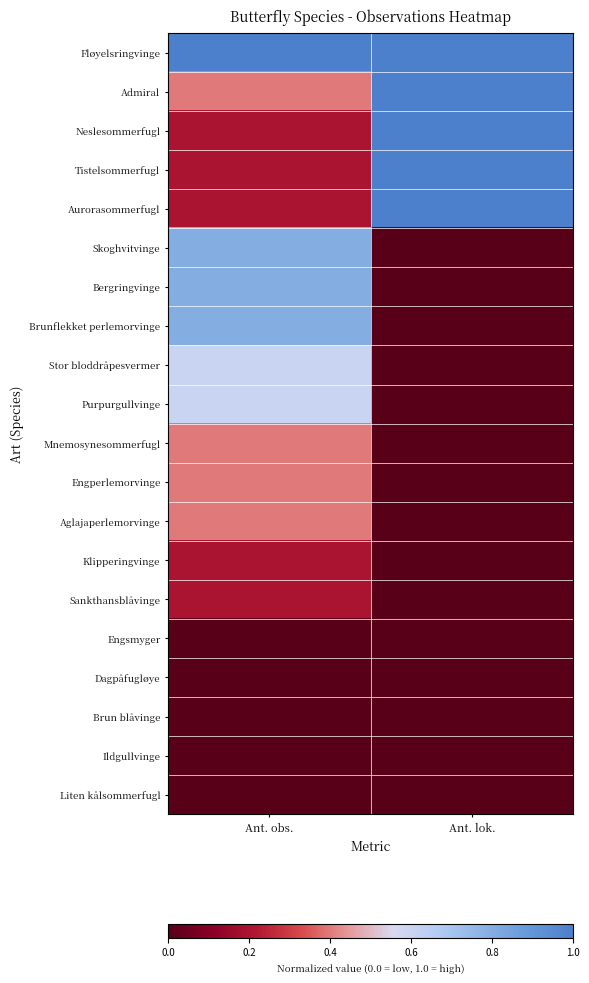

Reading left to right, transcribe all the data shown in this chart.

Fløyelsringvinge: Ant. obs.=1.0	Ant. lok.=1.0
Admiral: Ant. obs.=0.4	Ant. lok.=1.0
Neslesommerfugl: Ant. obs.=0.2	Ant. lok.=1.0
Tistelsommerfugl: Ant. obs.=0.2	Ant. lok.=1.0
Aurorasommerfugl: Ant. obs.=0.2	Ant. lok.=1.0
Skoghvitvinge: Ant. obs.=0.8	Ant. lok.=0.0
Bergringvinge: Ant. obs.=0.8	Ant. lok.=0.0
Brunflekket perlemorvinge: Ant. obs.=0.8	Ant. lok.=0.0
Stor bloddråpesvermer: Ant. obs.=0.6	Ant. lok.=0.0
Purpurgullvinge: Ant. obs.=0.6	Ant. lok.=0.0
Mnemosynesommerfugl: Ant. obs.=0.4	Ant. lok.=0.0
Engperlemorvinge: Ant. obs.=0.4	Ant. lok.=0.0
Aglajaperlemorvinge: Ant. obs.=0.4	Ant. lok.=0.0
Klipperingvinge: Ant. obs.=0.2	Ant. lok.=0.0
Sankthansblåvinge: Ant. obs.=0.2	Ant. lok.=0.0
Engsmyger: Ant. obs.=0.0	Ant. lok.=0.0
Dagpåfugløye: Ant. obs.=0.0	Ant. lok.=0.0
Brun blåvinge: Ant. obs.=0.0	Ant. lok.=0.0
Ildgullvinge: Ant. obs.=0.0	Ant. lok.=0.0
Liten kålsommerfugl: Ant. obs.=0.0	Ant. lok.=0.0